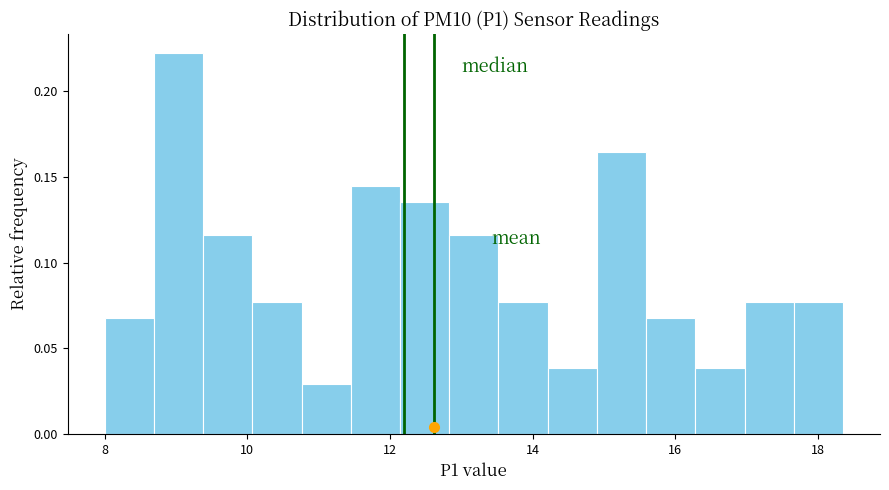

Around what value on the x-axis is the tallest bar? Give the approximate position of its centre, as read against the axis.

9.0